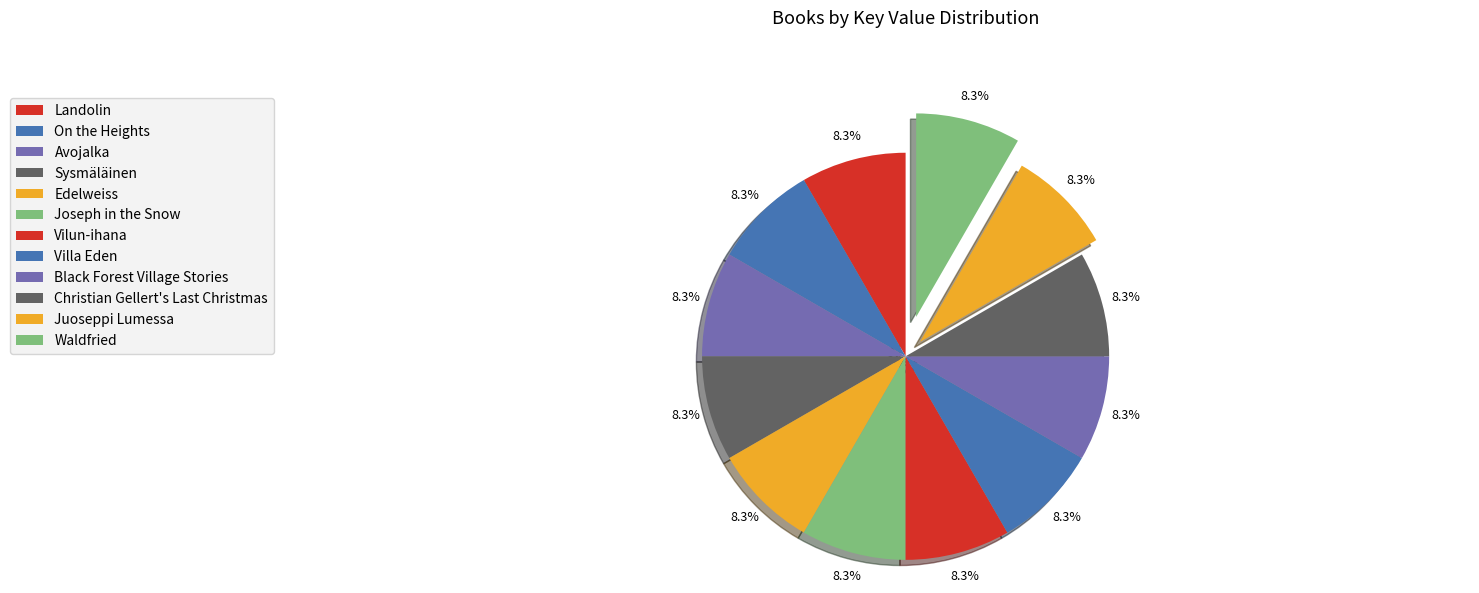

Which category has the smallest portion of the pie?

Joseph in the Snow